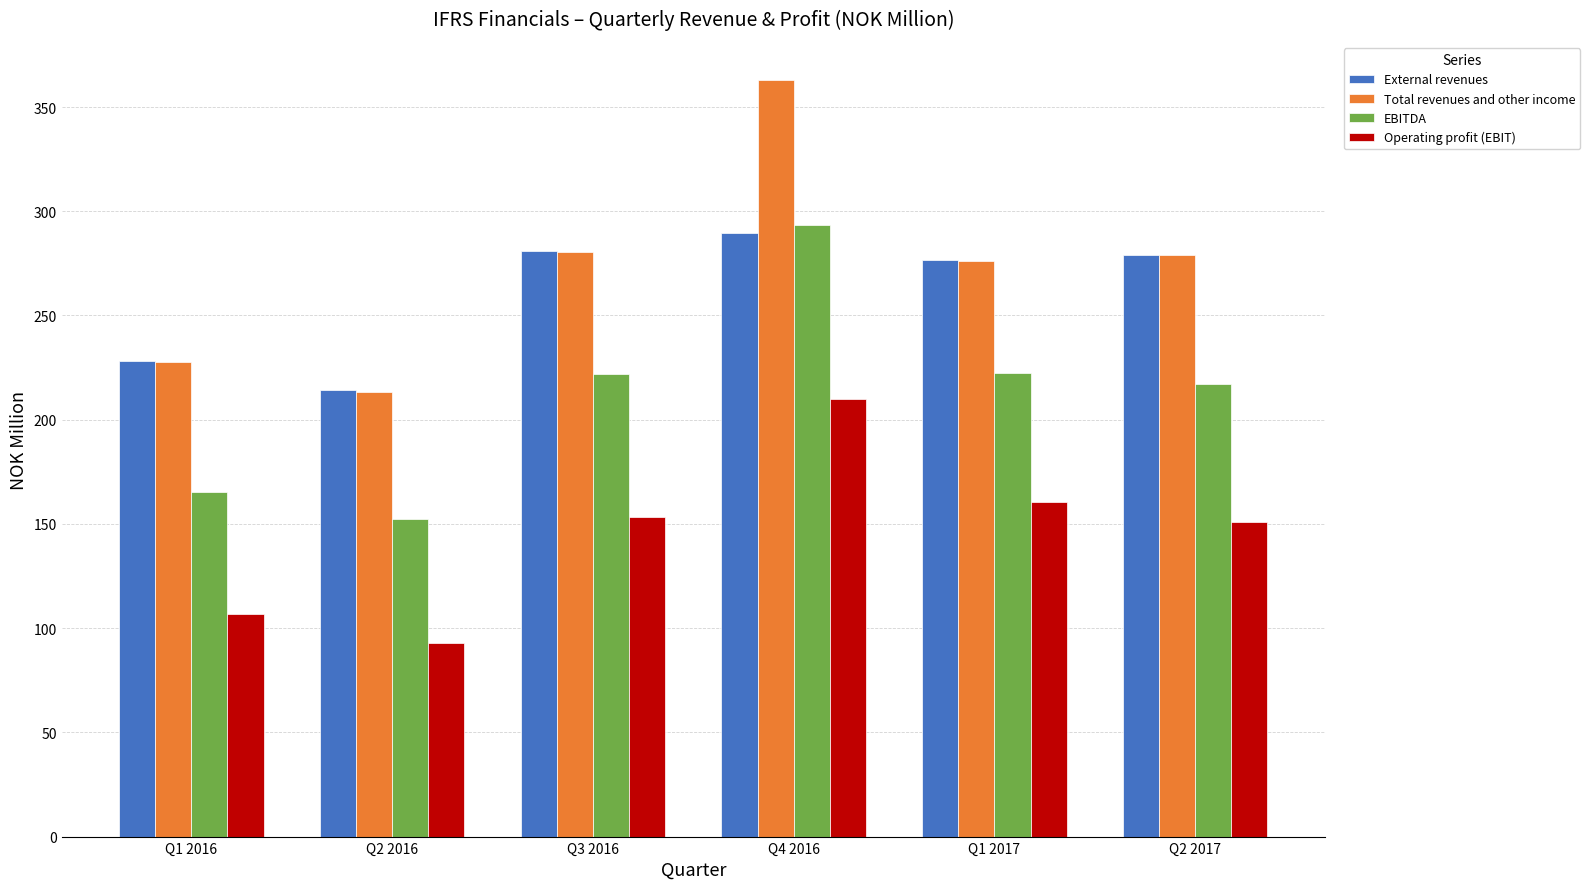

Is it true that EBITDA equals 54.3 at Q2 2016?

False